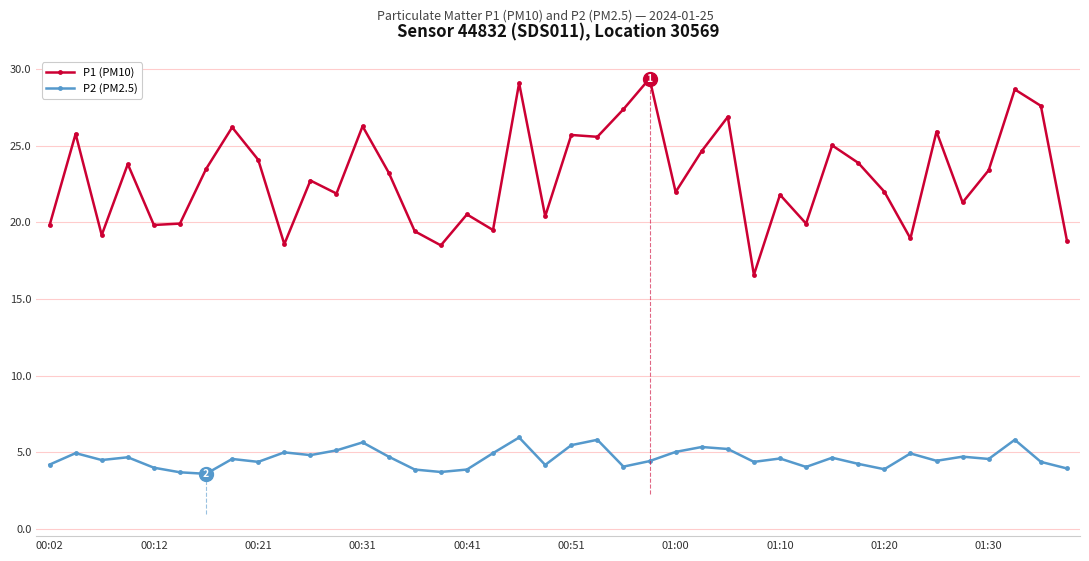

What is the sum of all P1 (PM10) values?

917.6